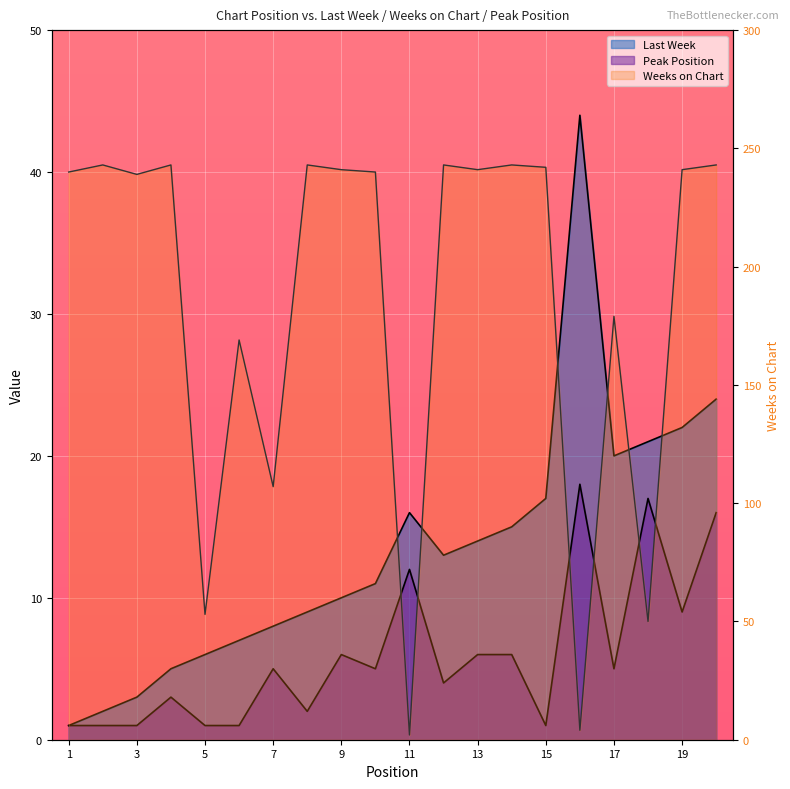

Which category has the lowest value across all series?

1